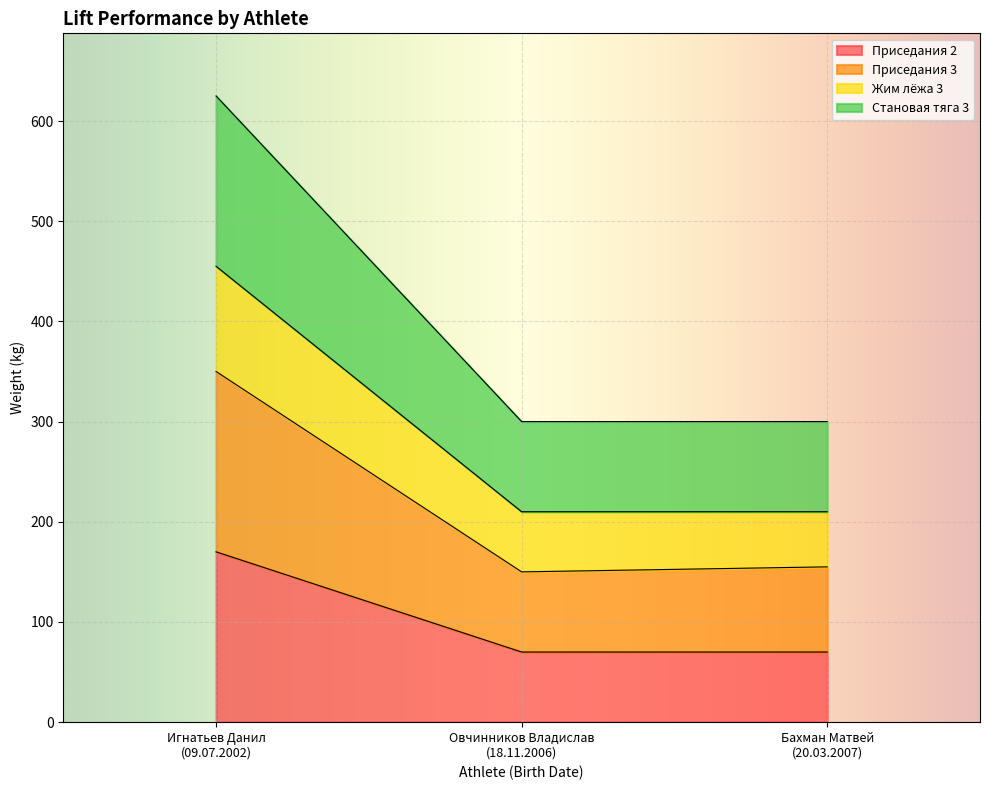

Which series has the largest total across all categories?

Становая тяга 3